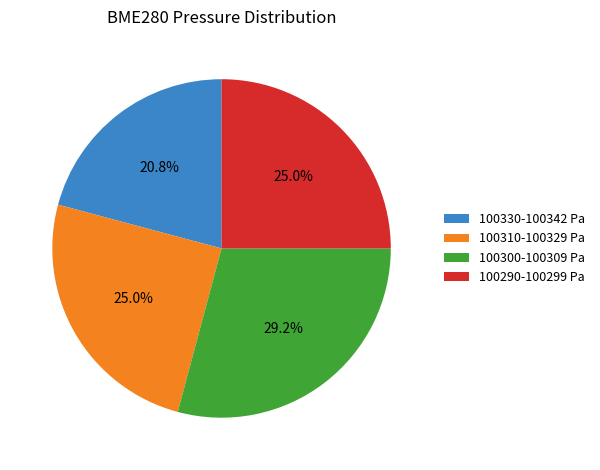

Which has a higher value, 100300-100309 Pa or 100310-100329 Pa?

100300-100309 Pa